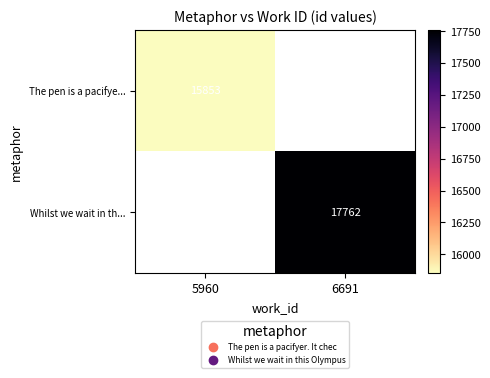

Is it true that Whilst we wait in th... equals 12002 at 6691?

False